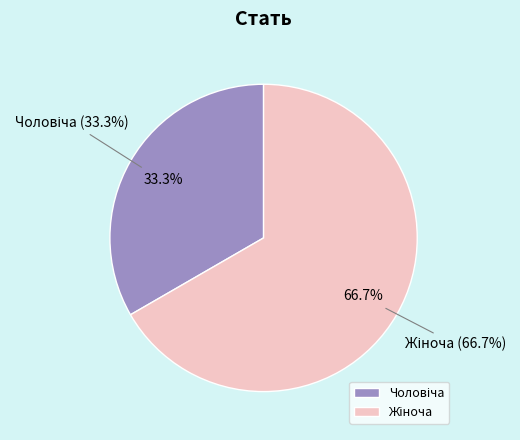

Which slice is the largest?

Жіноча